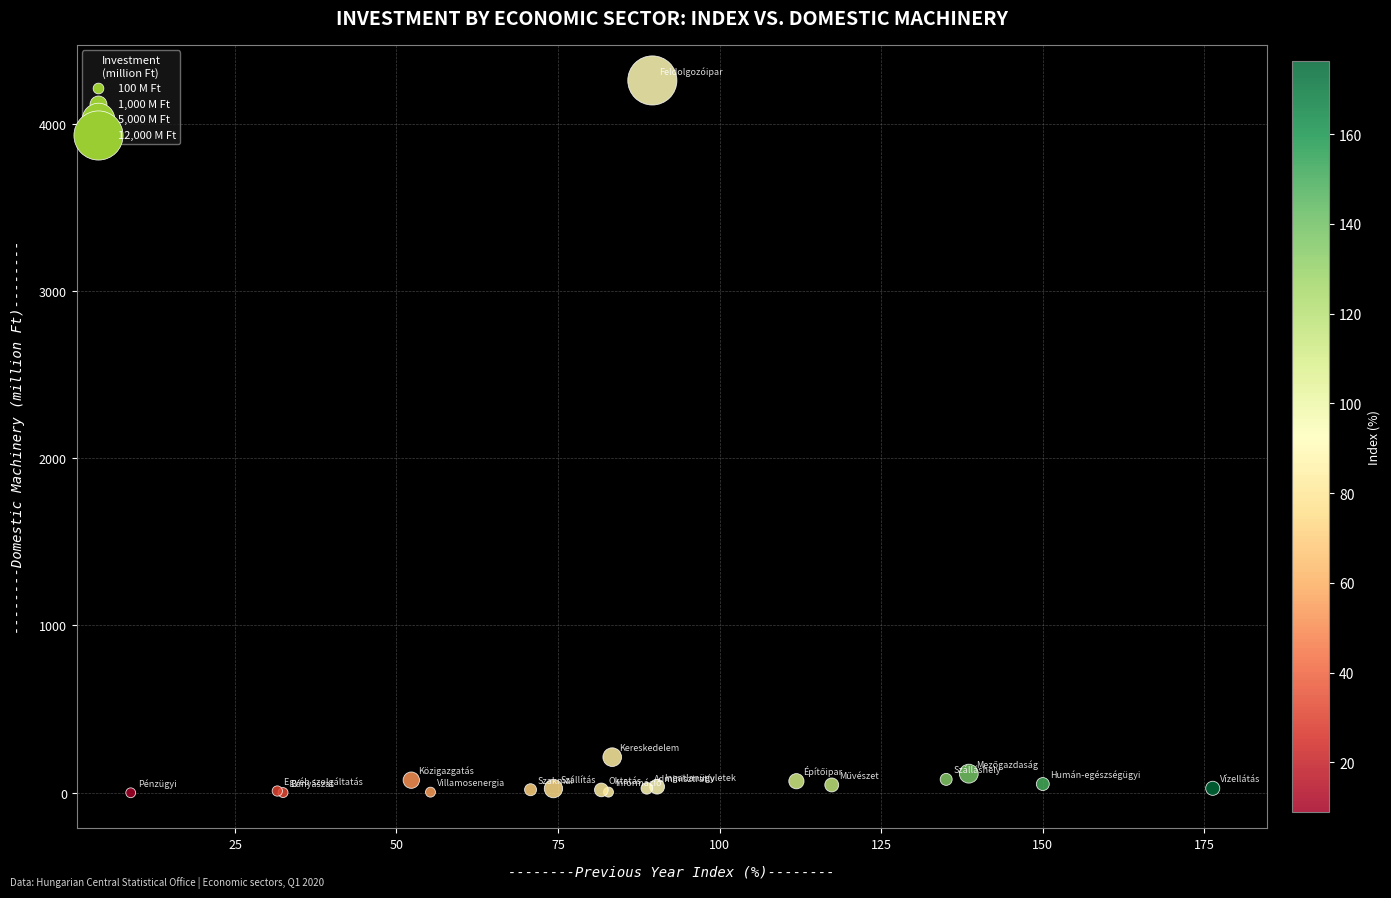

What Y value in the scatter plot is closest to 2128?

213.0